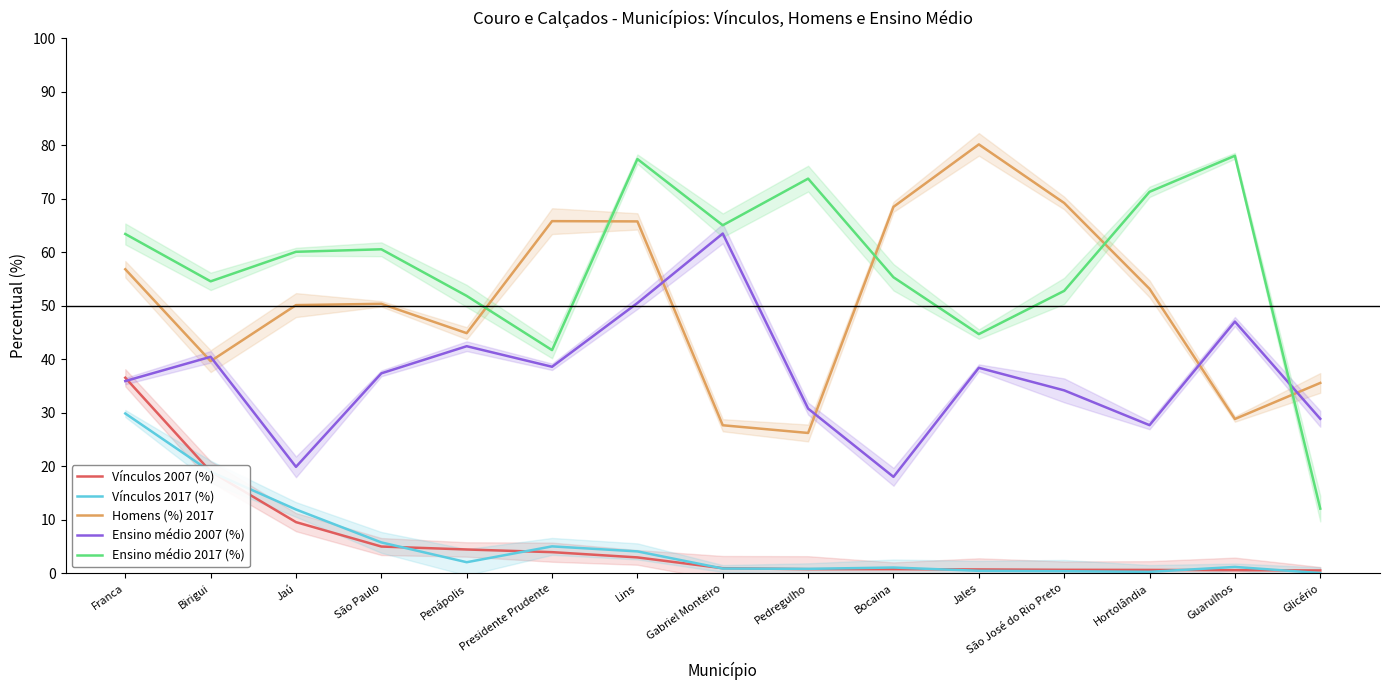

At which label is Homens (%) 2017 closest to 53?

Hortolândia